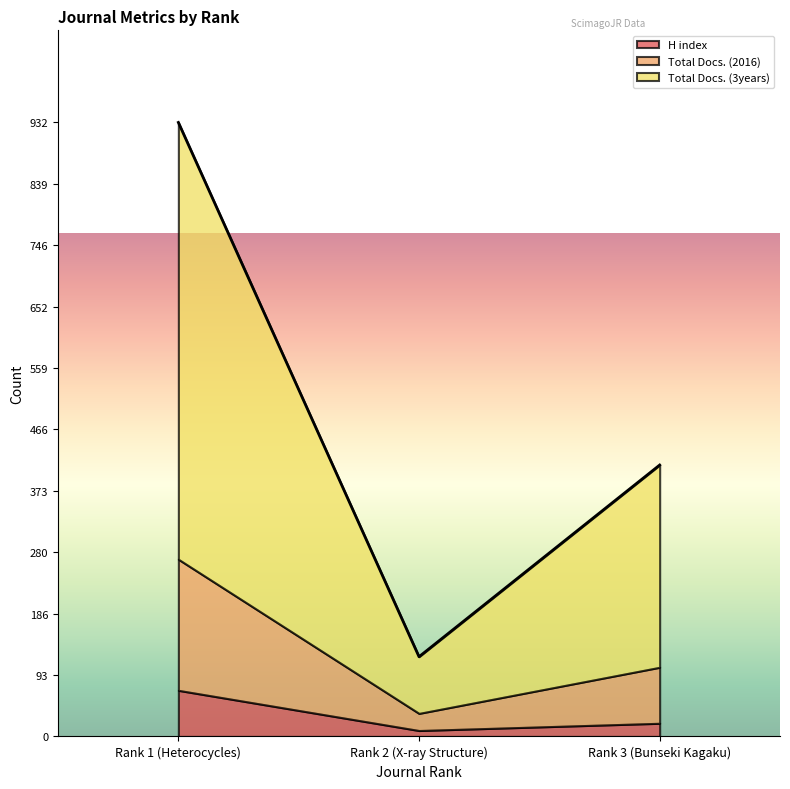

Reading right to left, extract all data points from this chart.

H index: Rank 3 (Bunseki Kagaku)=20	Rank 2 (X-ray Structure)=9	Rank 1 (Heterocycles)=70
Total Docs. (2016): Rank 3 (Bunseki Kagaku)=85	Rank 2 (X-ray Structure)=26	Rank 1 (Heterocycles)=199
Total Docs. (3years): Rank 3 (Bunseki Kagaku)=307	Rank 2 (X-ray Structure)=86	Rank 1 (Heterocycles)=663